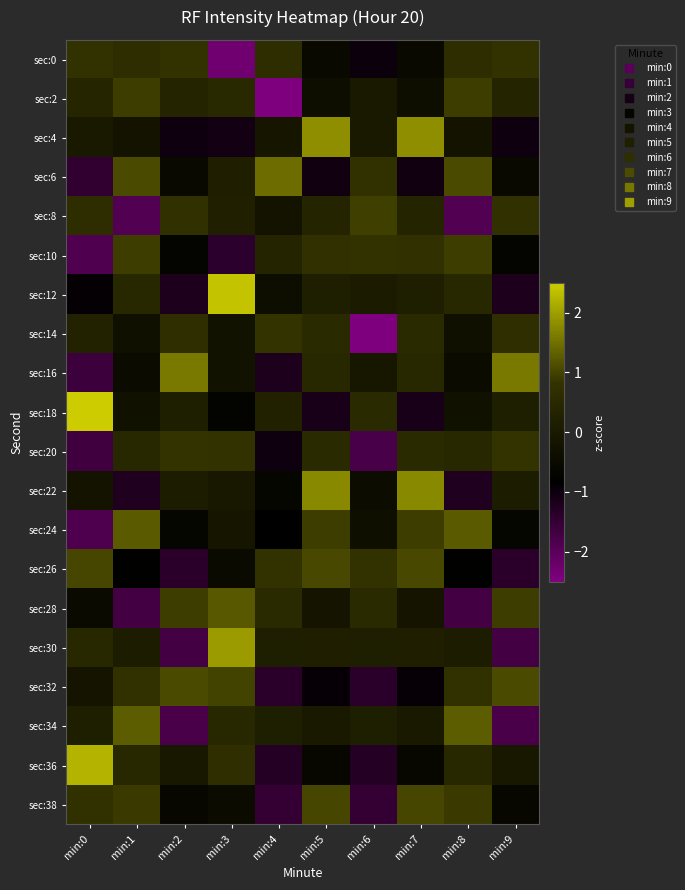

Which series has the largest range (max minus min)?

sec:18